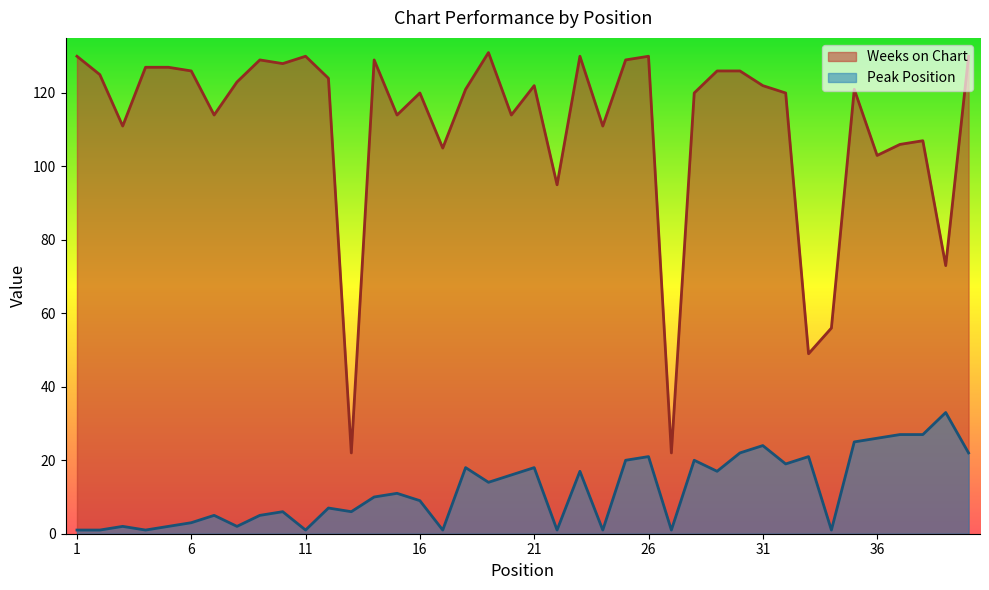

What is the spread (max minus min) of values at 1?

129